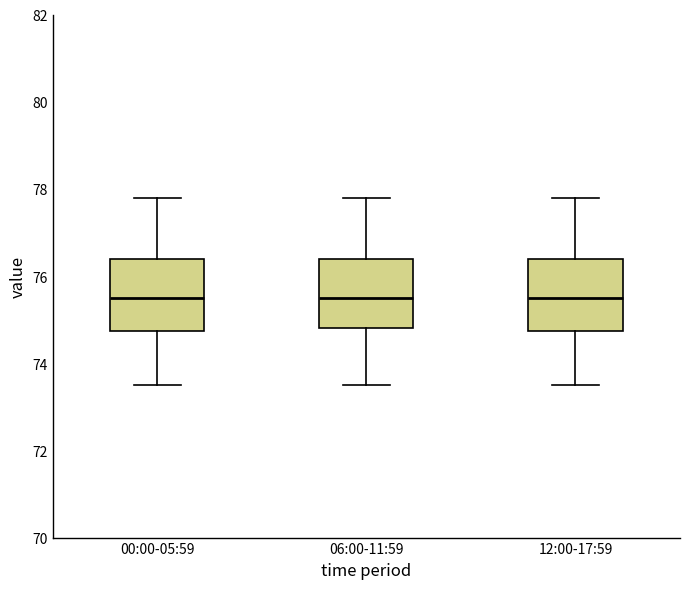

Reading left to right, read every box against the y-axis: the position of its median line, the range the box covers, and the ends of its whiskers. The values are not printed on the chart, so give them approximately, as read against the axis.

00:00-05:59: median 75.4, box 74.8 to 76.4, whiskers 73.4 to 77.8
06:00-11:59: median 75.4, box 74.8 to 76.4, whiskers 73.4 to 77.8
12:00-17:59: median 75.4, box 74.8 to 76.4, whiskers 73.4 to 77.8